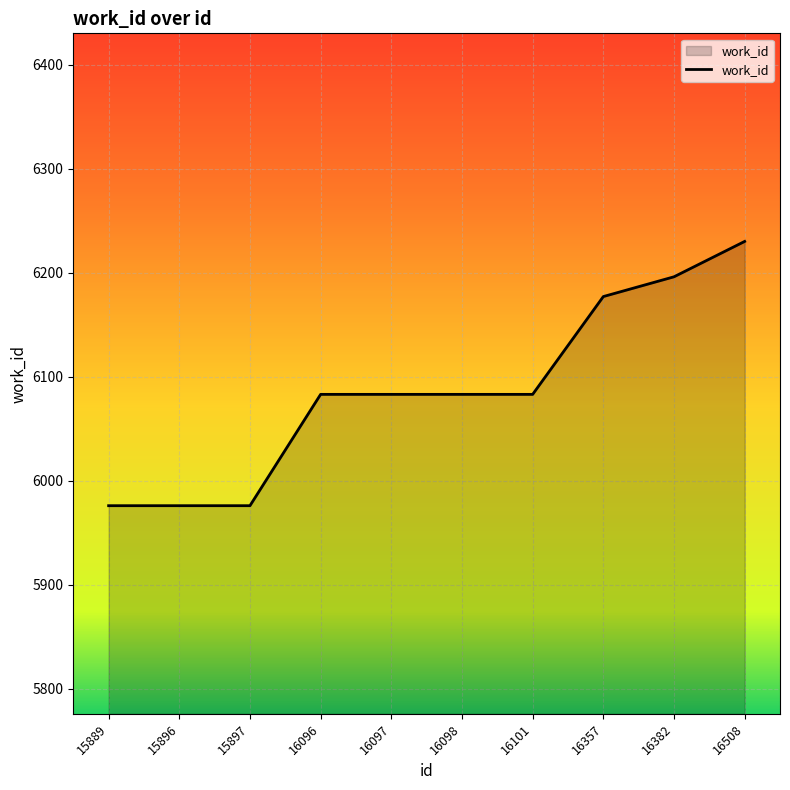

Which has a higher value, 15889 or 16357?

16357